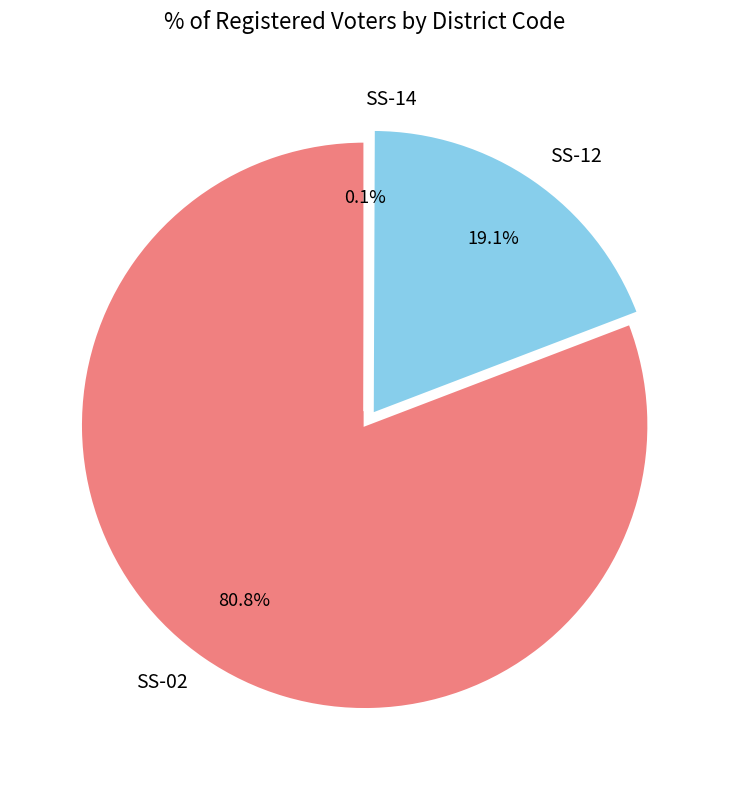

How much of the chart is everything except SS-12?

80.9%